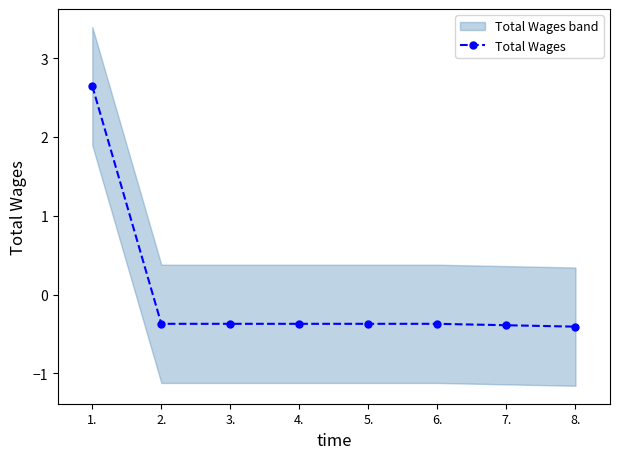

Which has a higher value, 5. or 6.?

5.